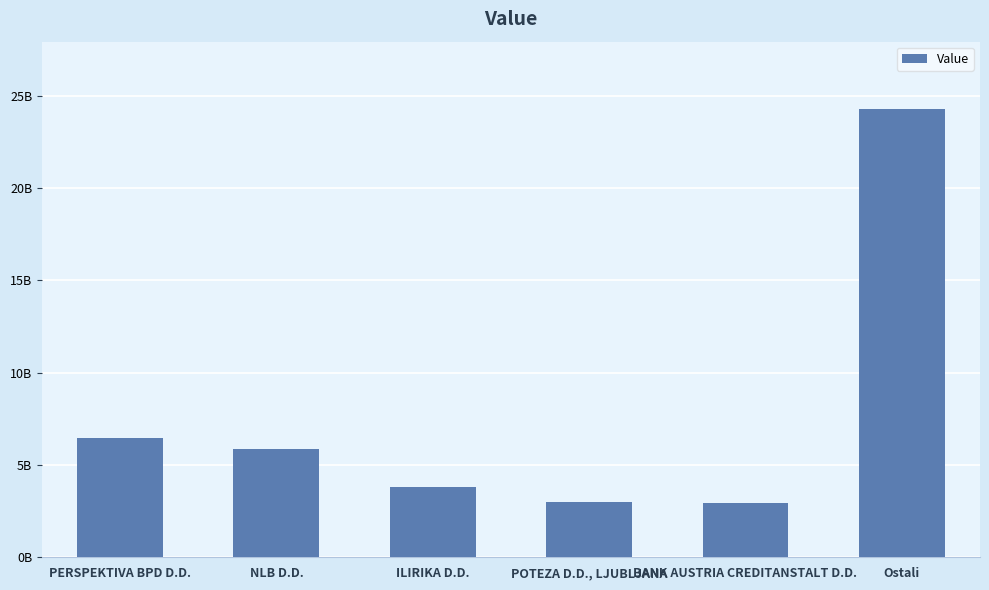

What position from the right is POTEZA D.D., LJUBLJANA?

3